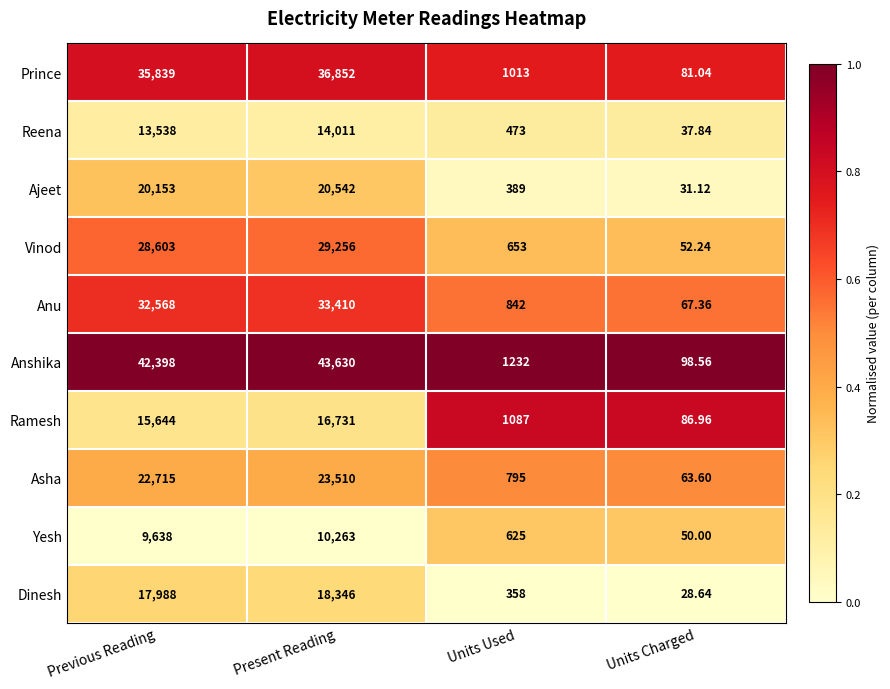

Where is Ramesh nearest to the value 8408?

Previous Reading